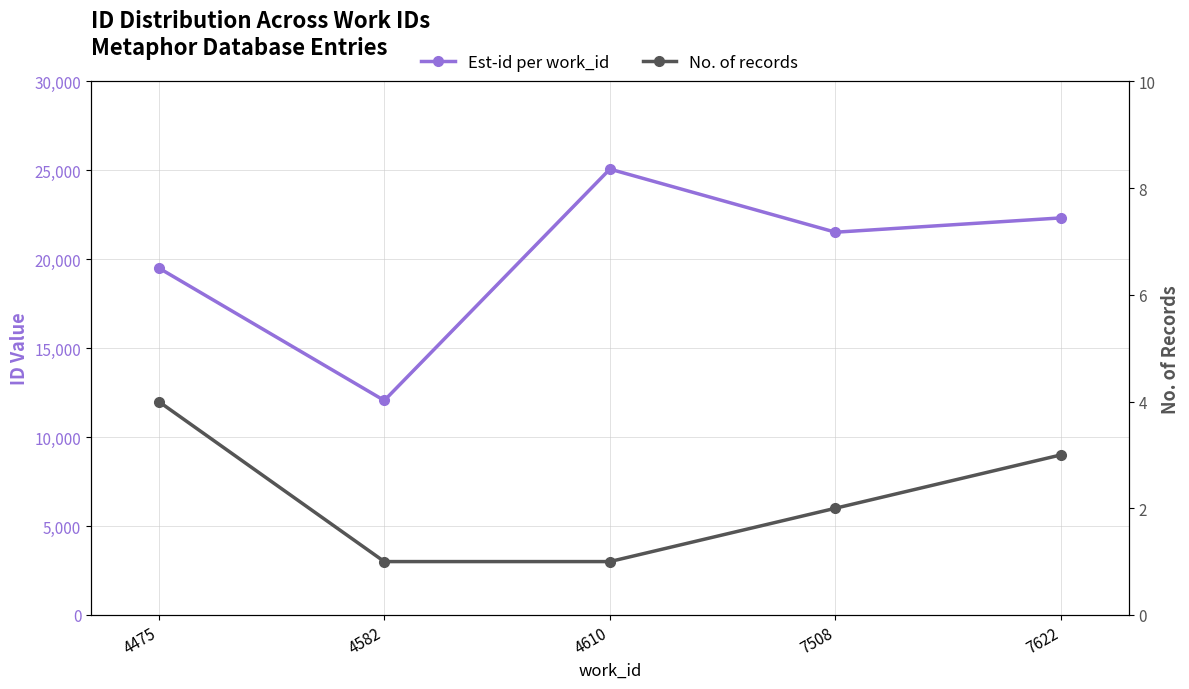

At which label is Est-id per work_id closest to 18562?

4475